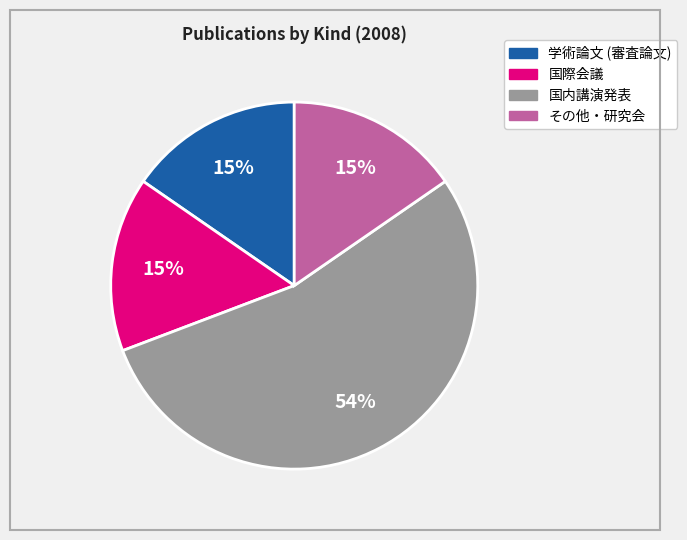

To the nearest percent, what is the average slice percentage?

25%